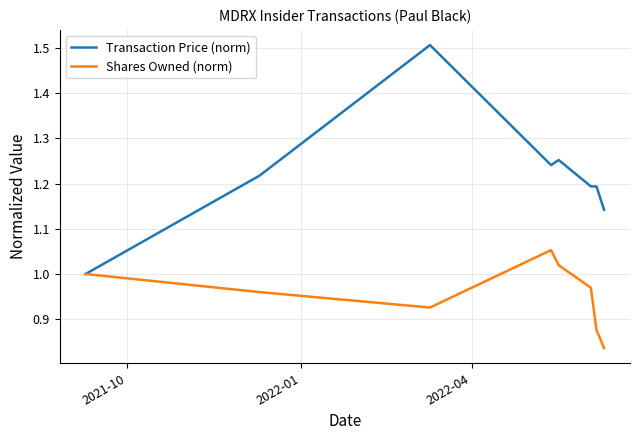

Which series has the largest total across all categories?

Transaction Price (norm)